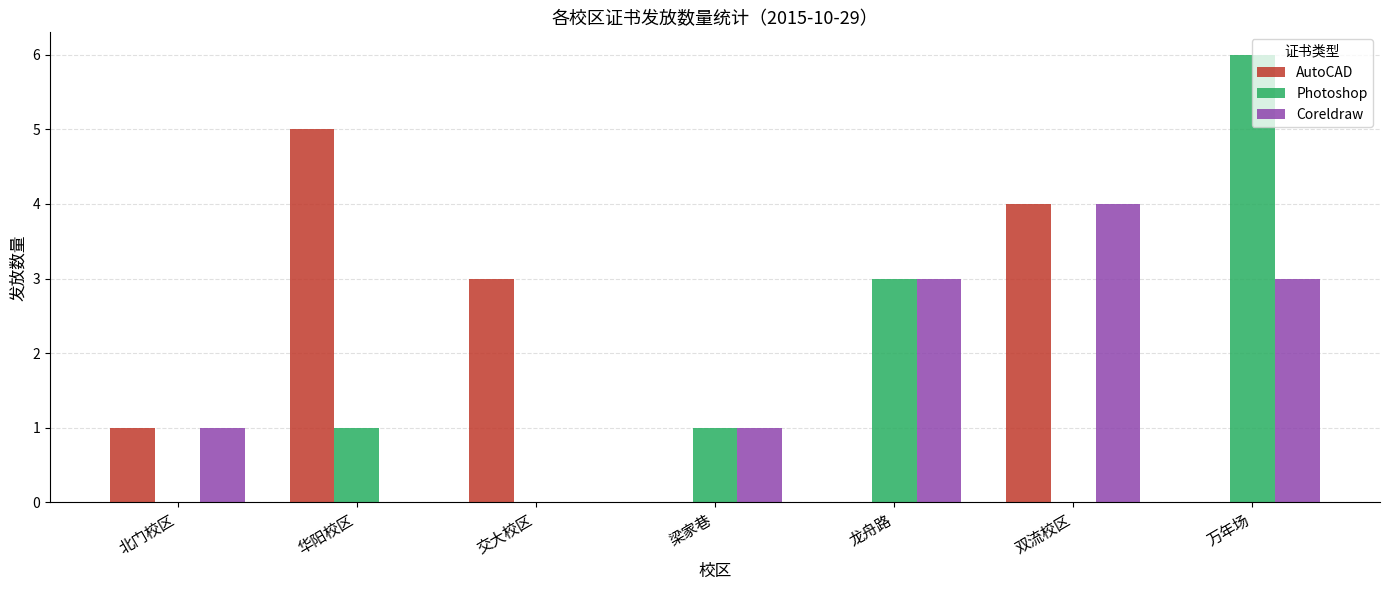

At which category is the sum across all series the highest?

万年场